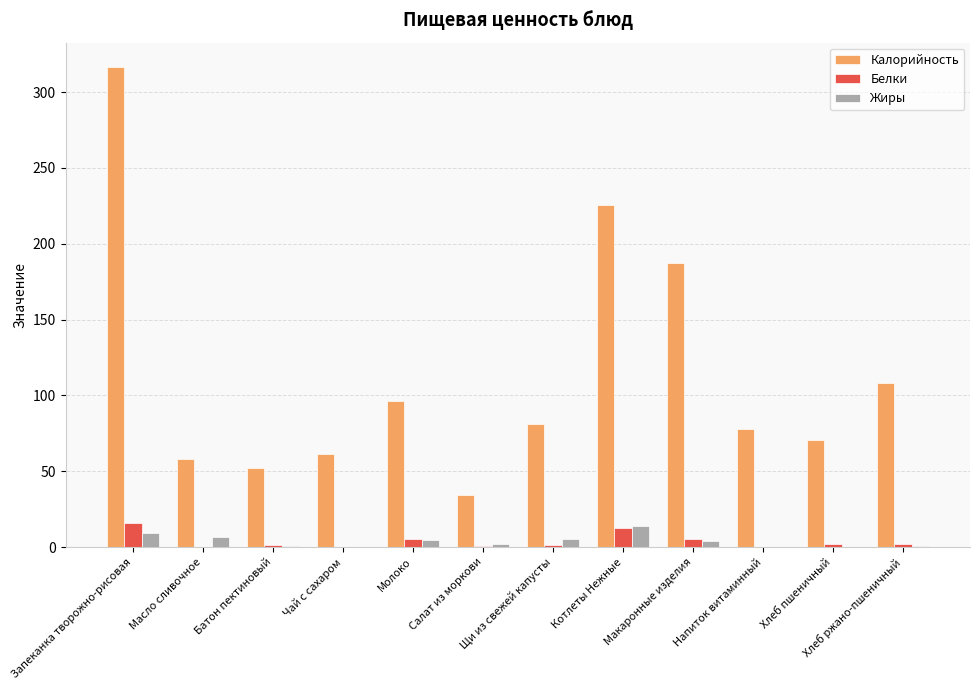

Count the number of categories in the chart.

12